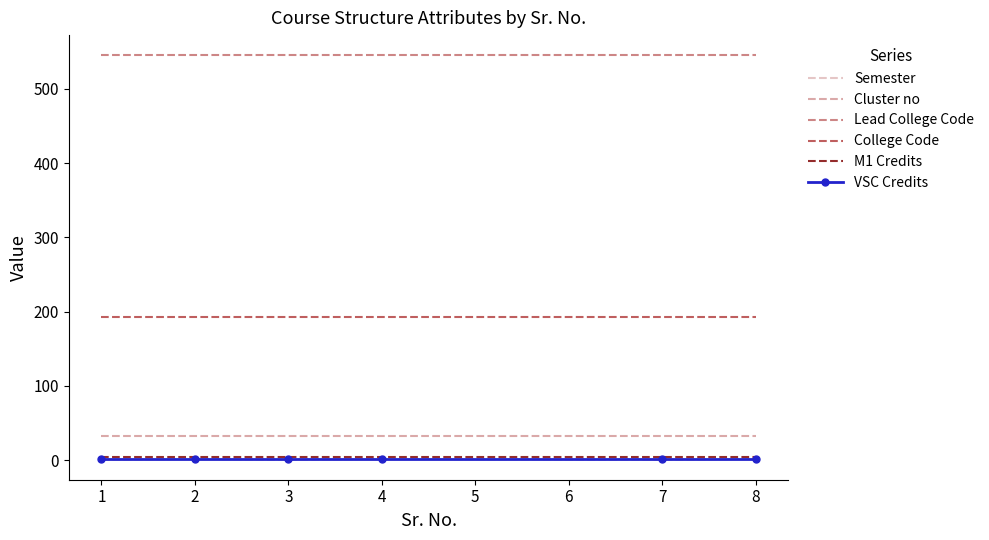

Is the value of VSC Credits at 2 greater than the value of Lead College Code at 4?

No